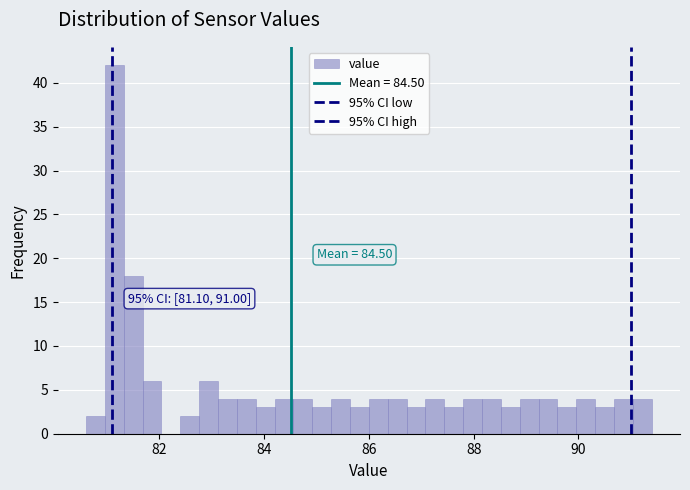

Around what value on the x-axis is the tallest bar? Give the approximate position of its centre, as read against the axis.

81.2